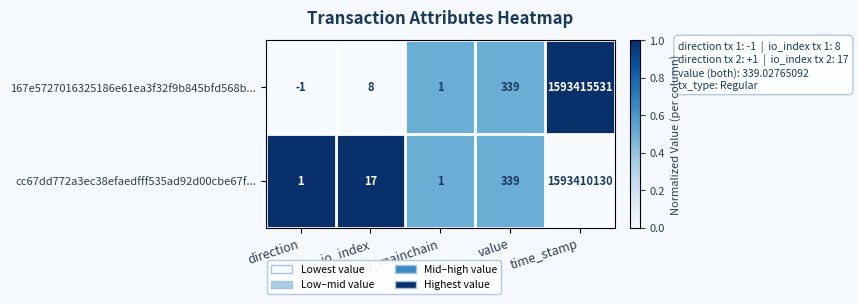

Which series has the largest total across all categories?

167e5727016325186e61ea3f32f9b845bfd568b...